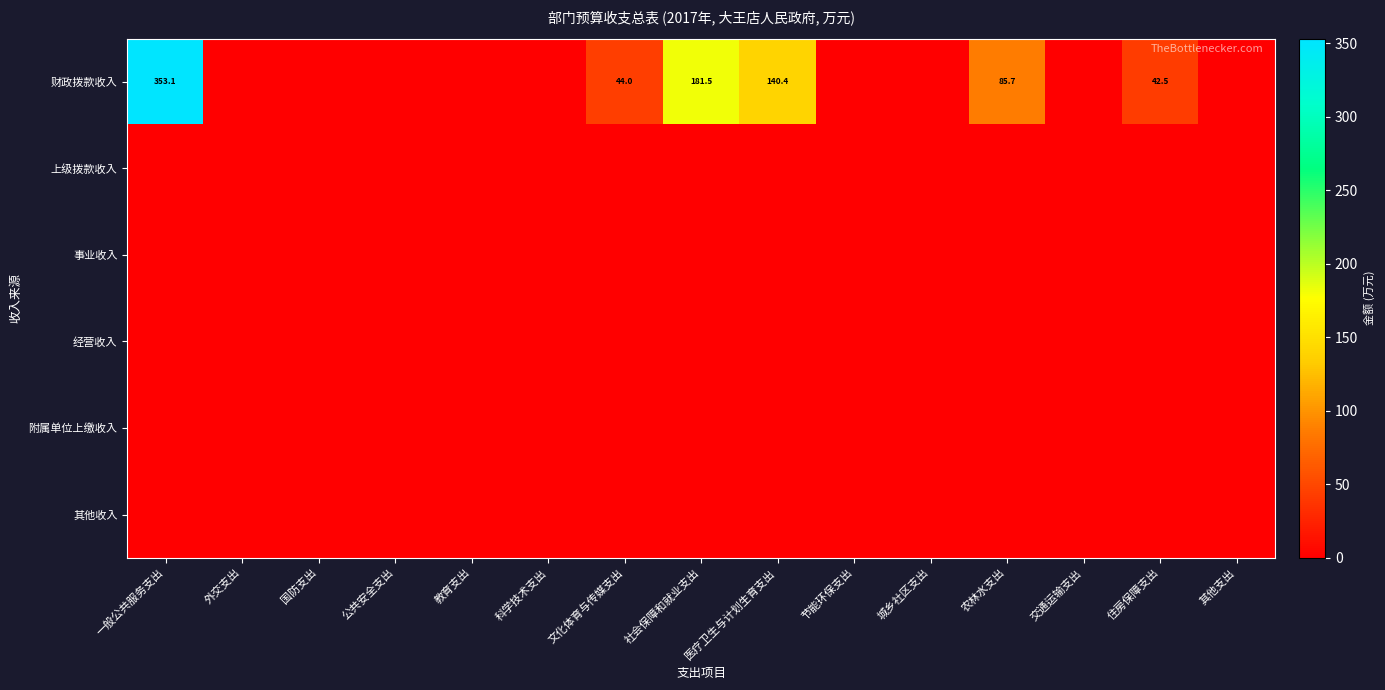

Which category has the highest value in the 事业收入 series?

一般公共服务支出